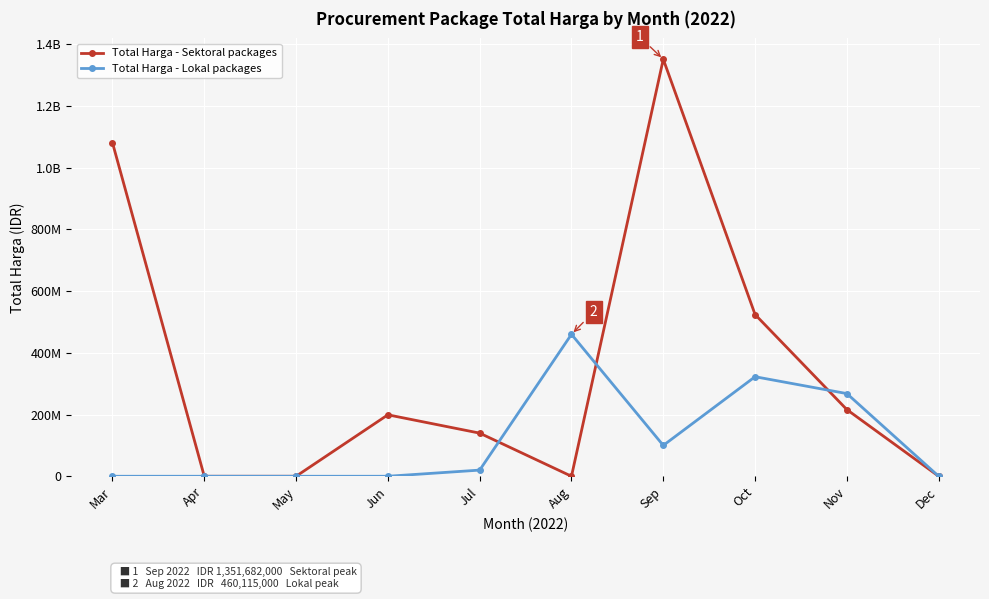

What are all the series names shown in the legend?

Total Harga - Sektoral packages, Total Harga - Lokal packages